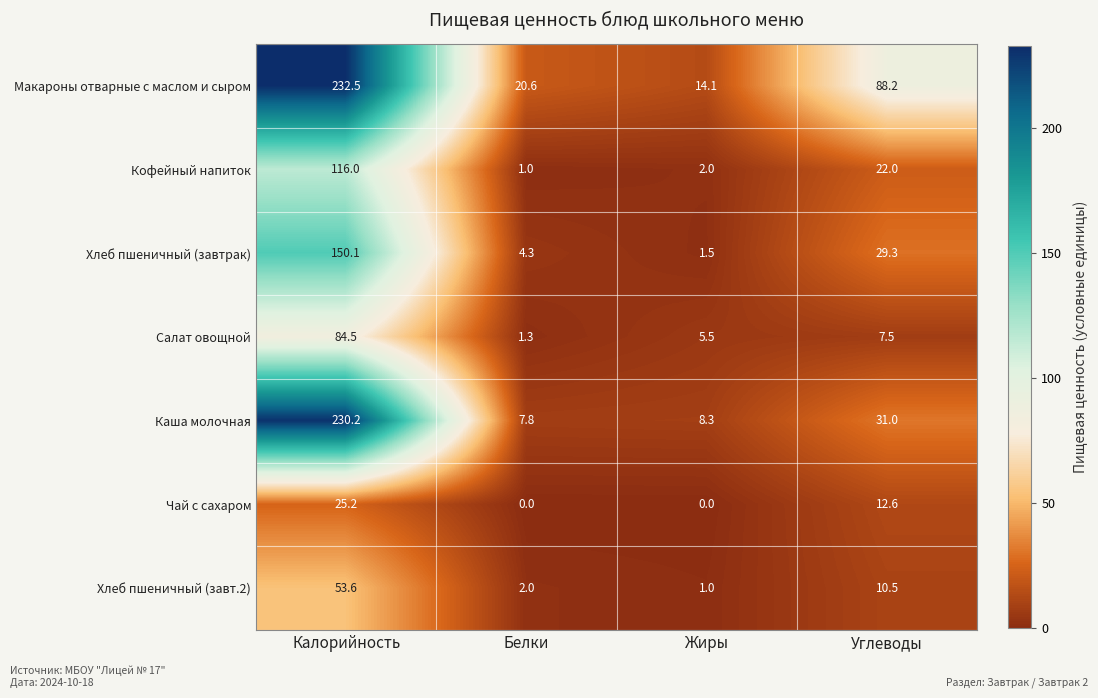

What is the sum of the Кофейный напиток values at Калорийность and Белки?

117.0